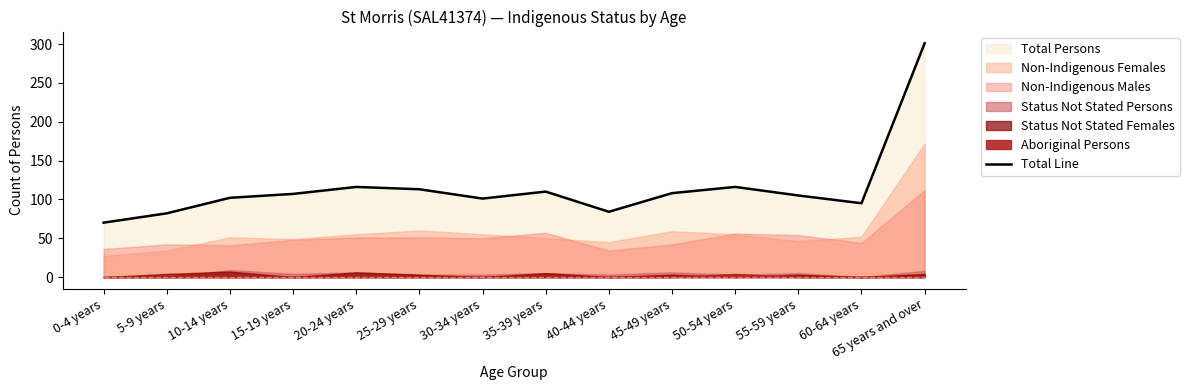

What is the label of the 4th point from the left?

15-19 years